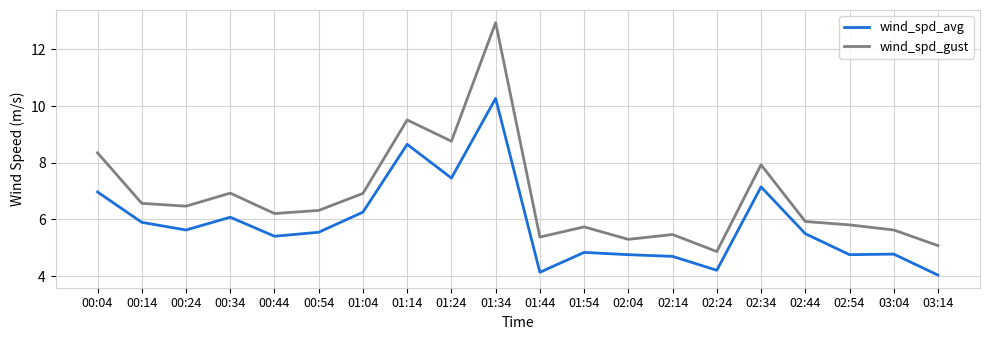

True or false: wind_spd_gust has a value of 10.2 at 01:04.

False